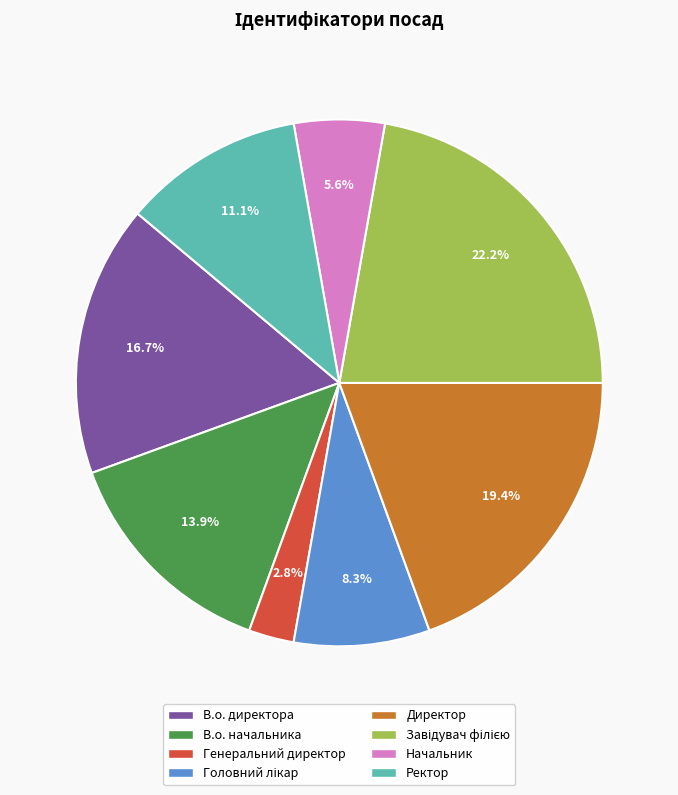

To the nearest percent, what portion does Генеральний директор represent?

3%